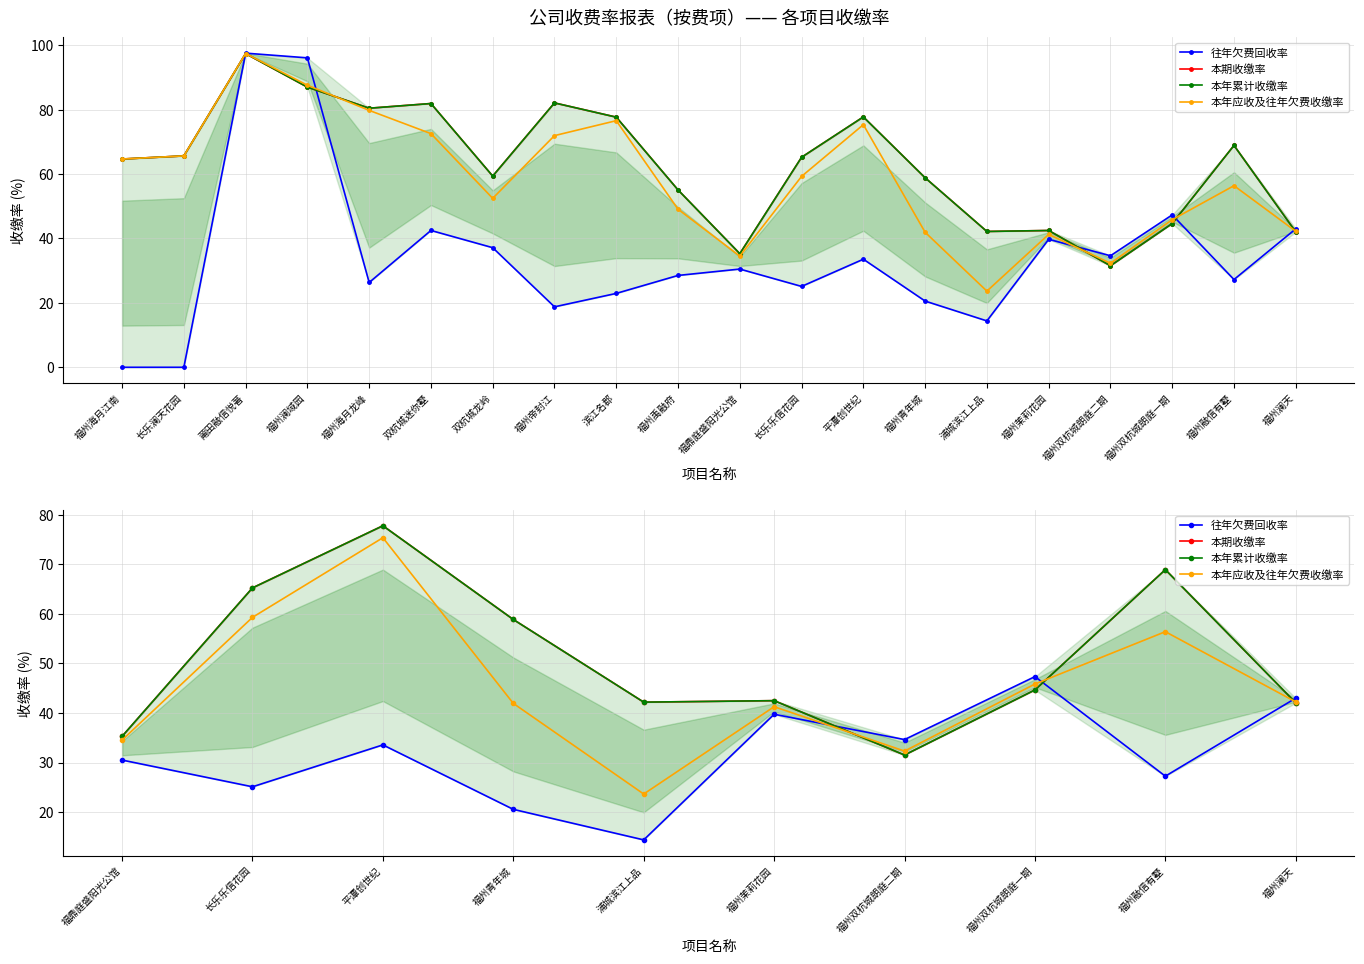

How many lines are shown in the chart?

4